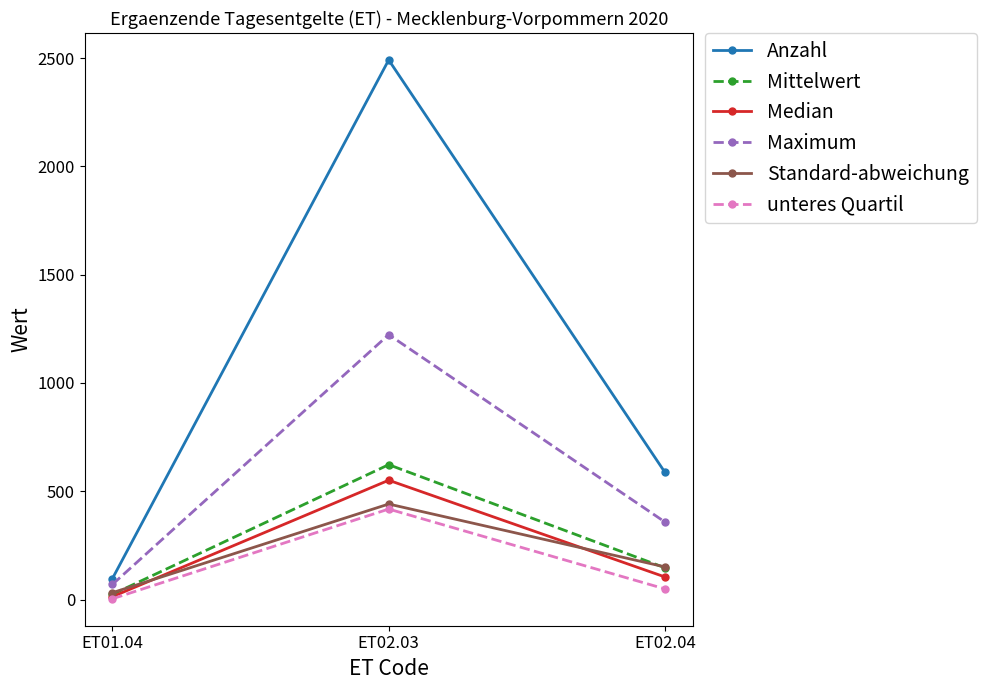

How many values in the Mittelwert series exceed 146?

2